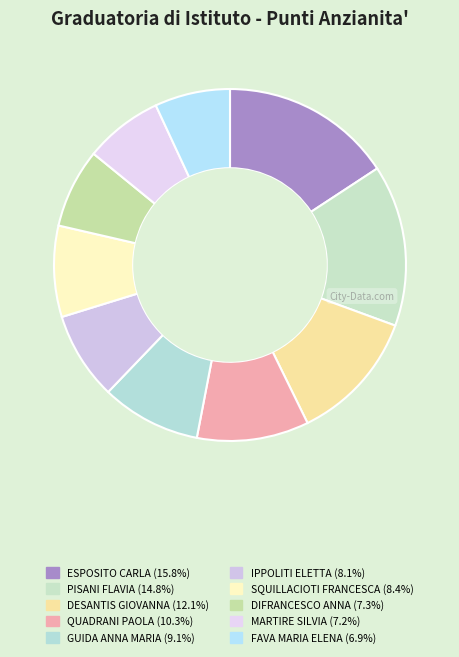

The FAVA MARIA ELENA slice represents 7% of the pie. True or false?

True